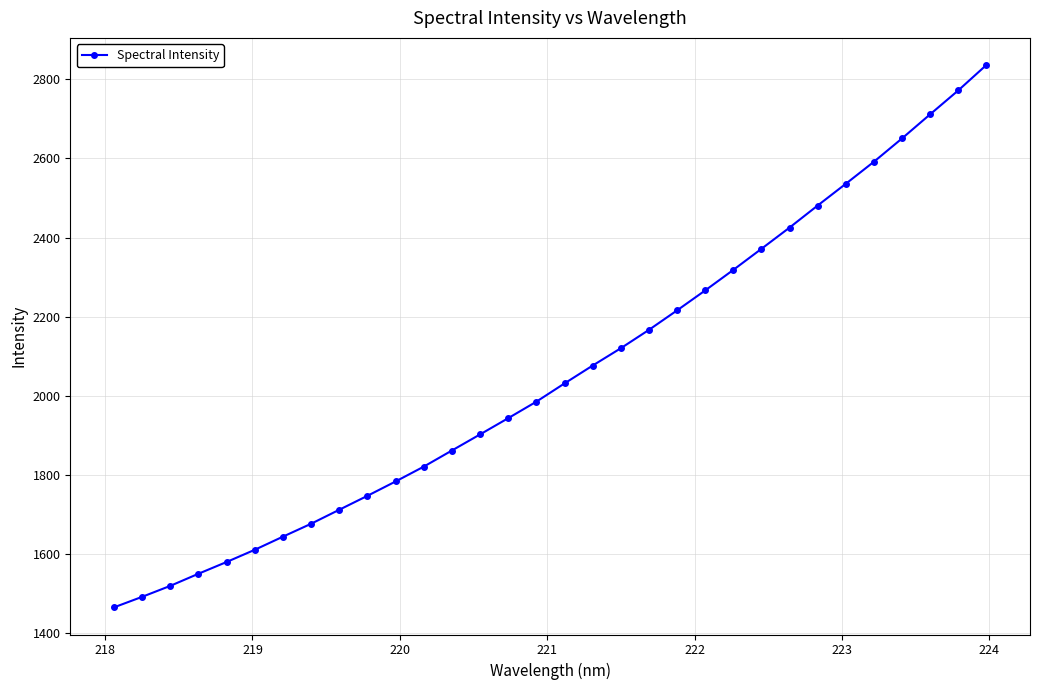

What is the maximum value shown in the chart?

2836.2